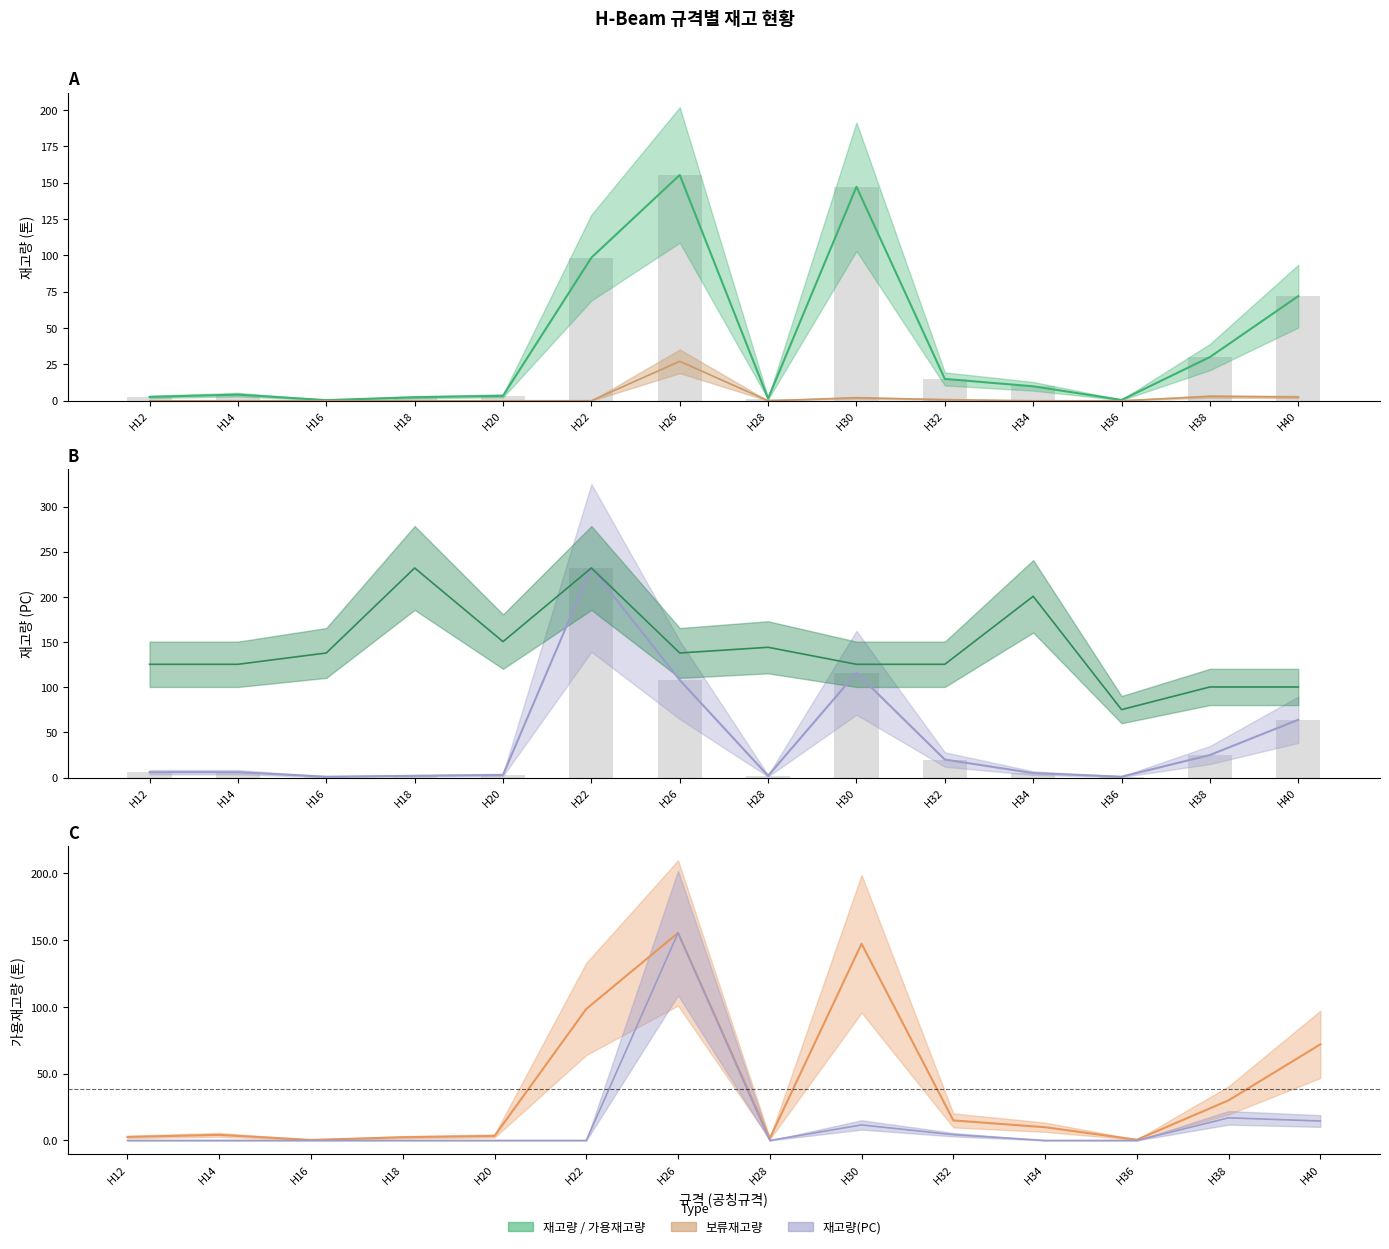

At which label is 길이(M) closest to 153?

H20